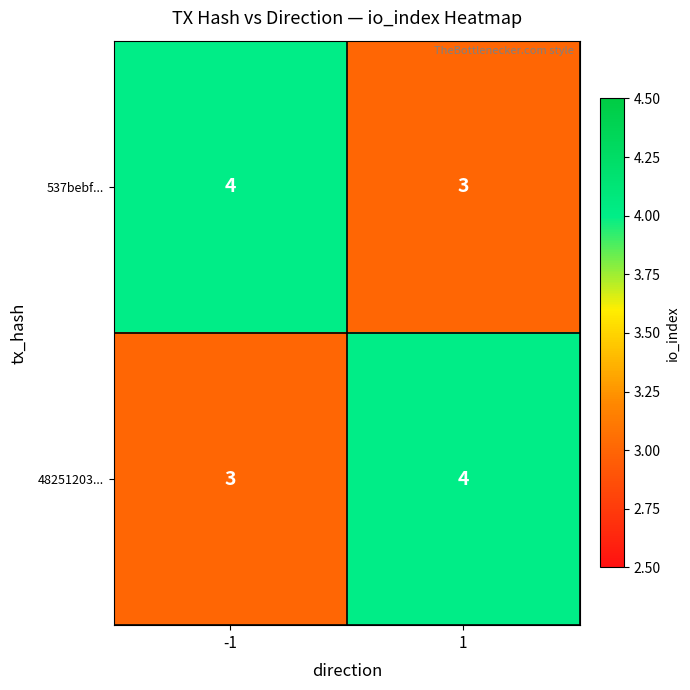

What is the difference between the highest and lowest values at 1?

1